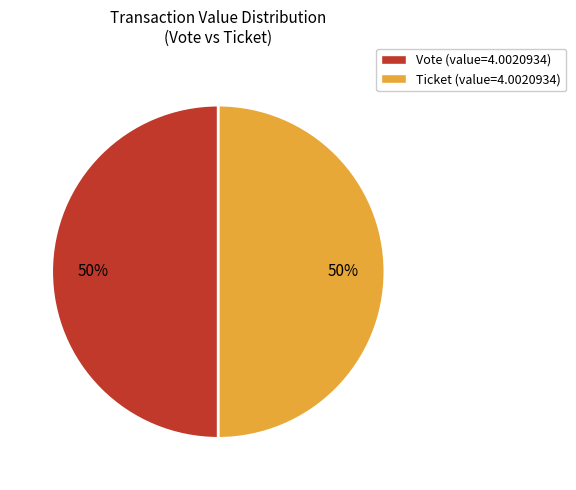

To the nearest percent, what is the difference between the largest and smallest slice percentages?

0%